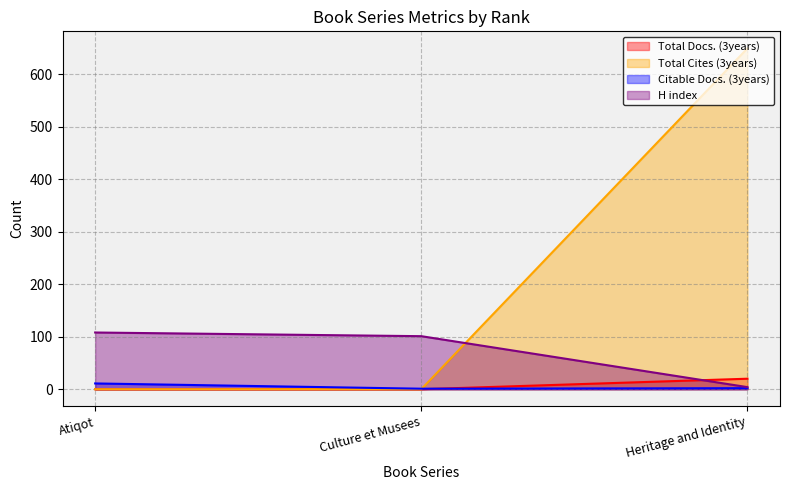

Which category has the lowest value in the Total Docs. (3years) series?

Atiqot